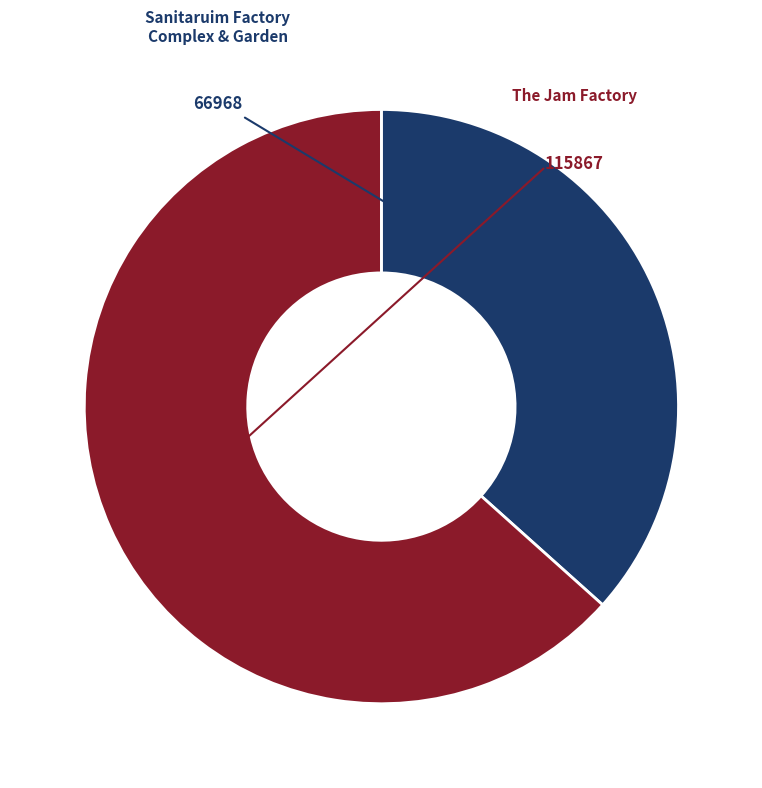

Is there any slice that represents more than half of the pie?

Yes